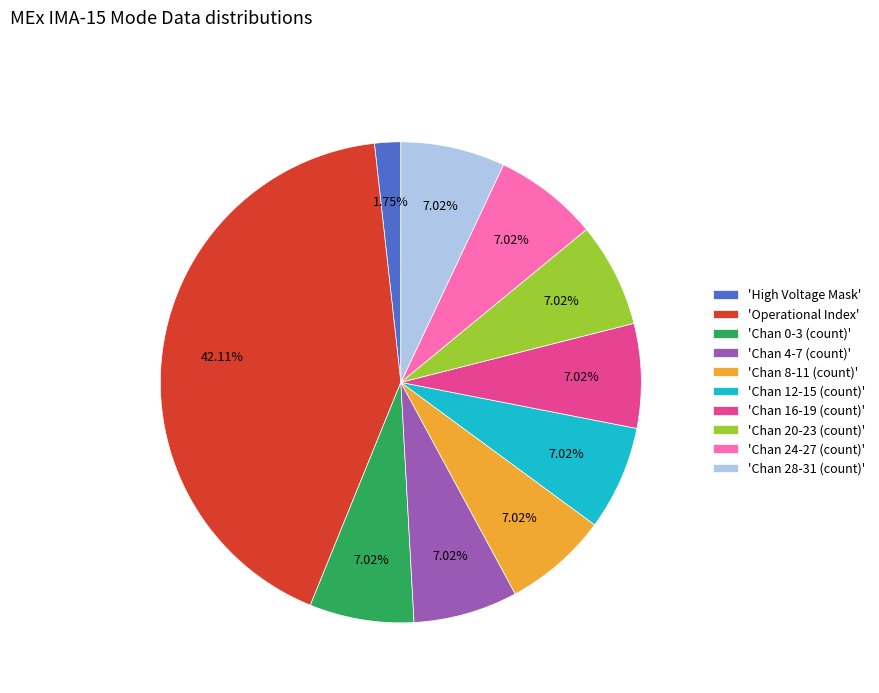

What is the largest slice in the pie chart?

'Operational Index'